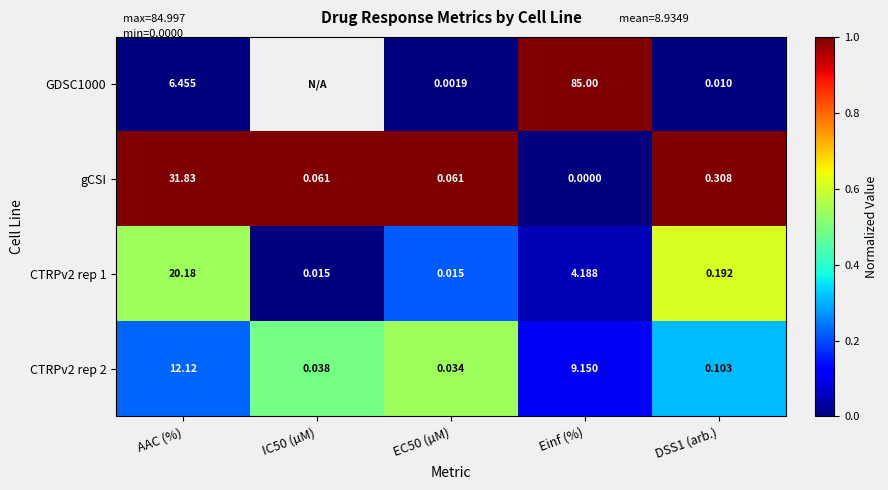

Where is CTRPv2 rep 2 nearest to the value 6?

Einf (%)